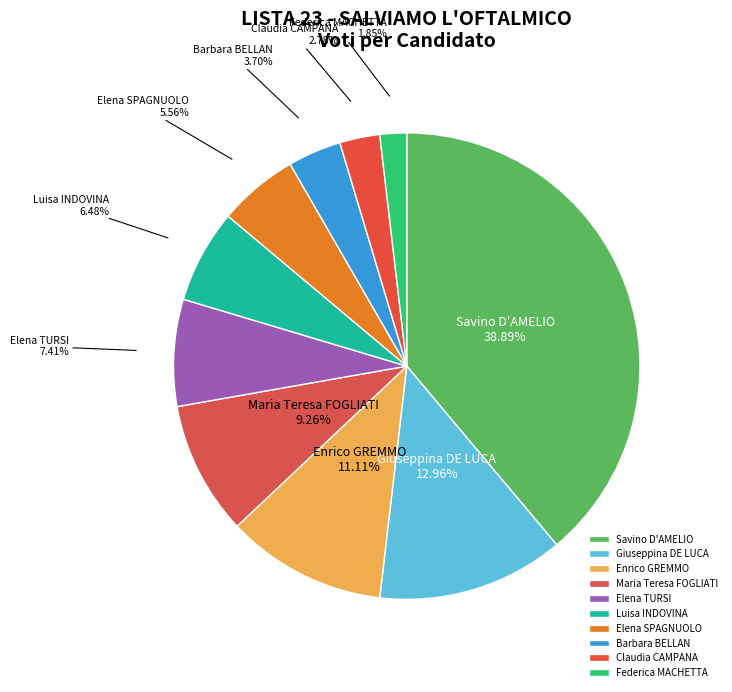

True or false: Savino D'AMELIO accounts for 53% of the total.

False